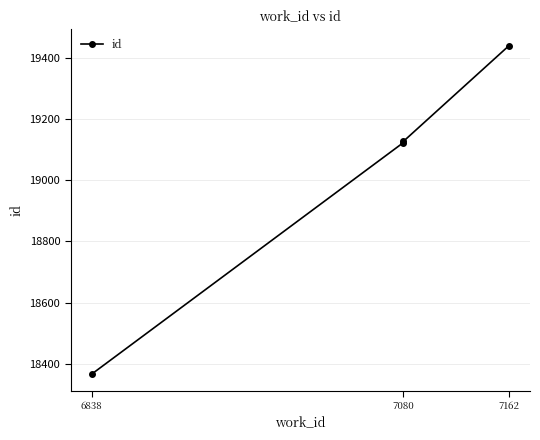

Rank the categories by value from lowest to highest.

6838, 7080, 7080, 7162